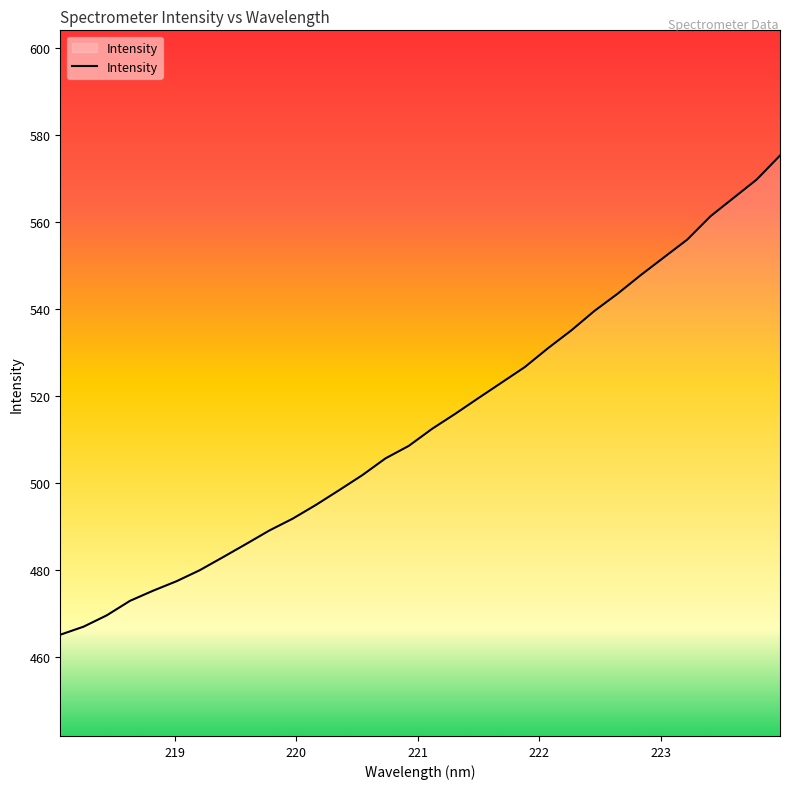

What is the maximum value shown in the chart?

575.2